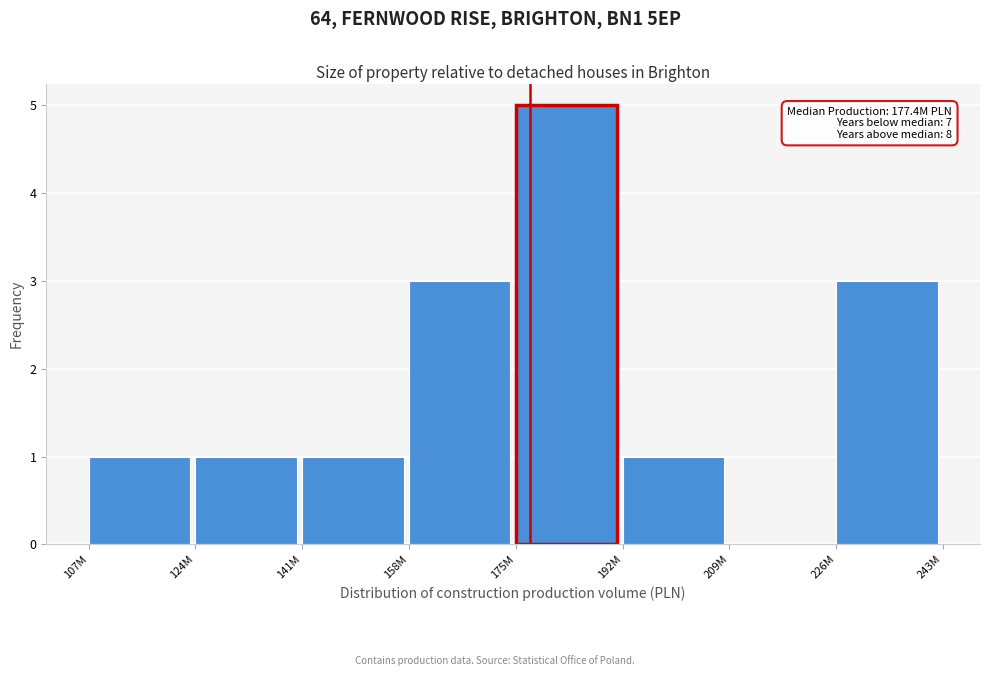

Reading left to right, list all the values displayed in this chart.

107M=1	124M=1	141M=1	158M=3	175M=5	192M=1	209M=0	226M=3